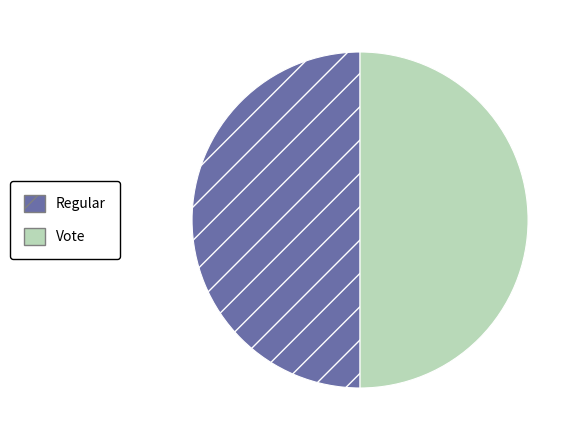

Count the number of slices in the pie.

2